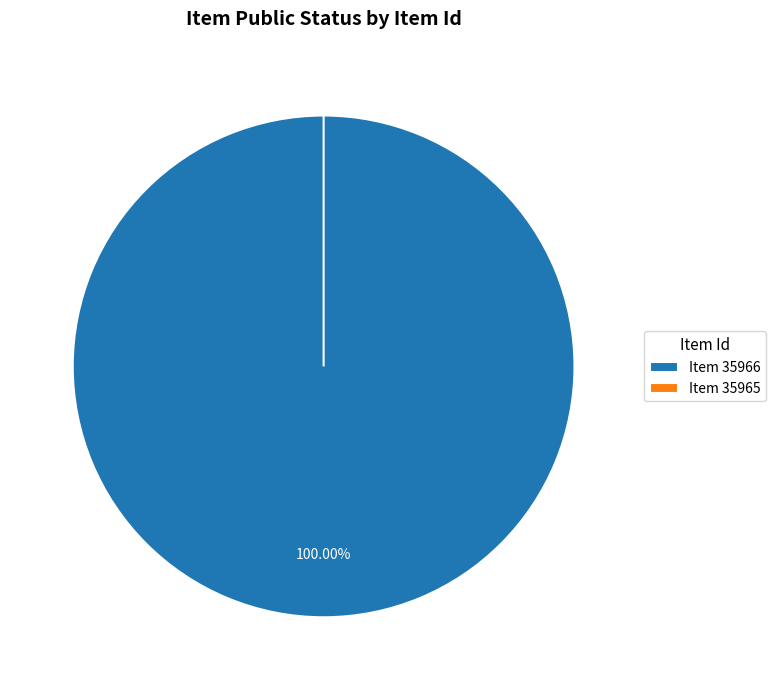

Which has a higher value, 35965 or 35966?

35966